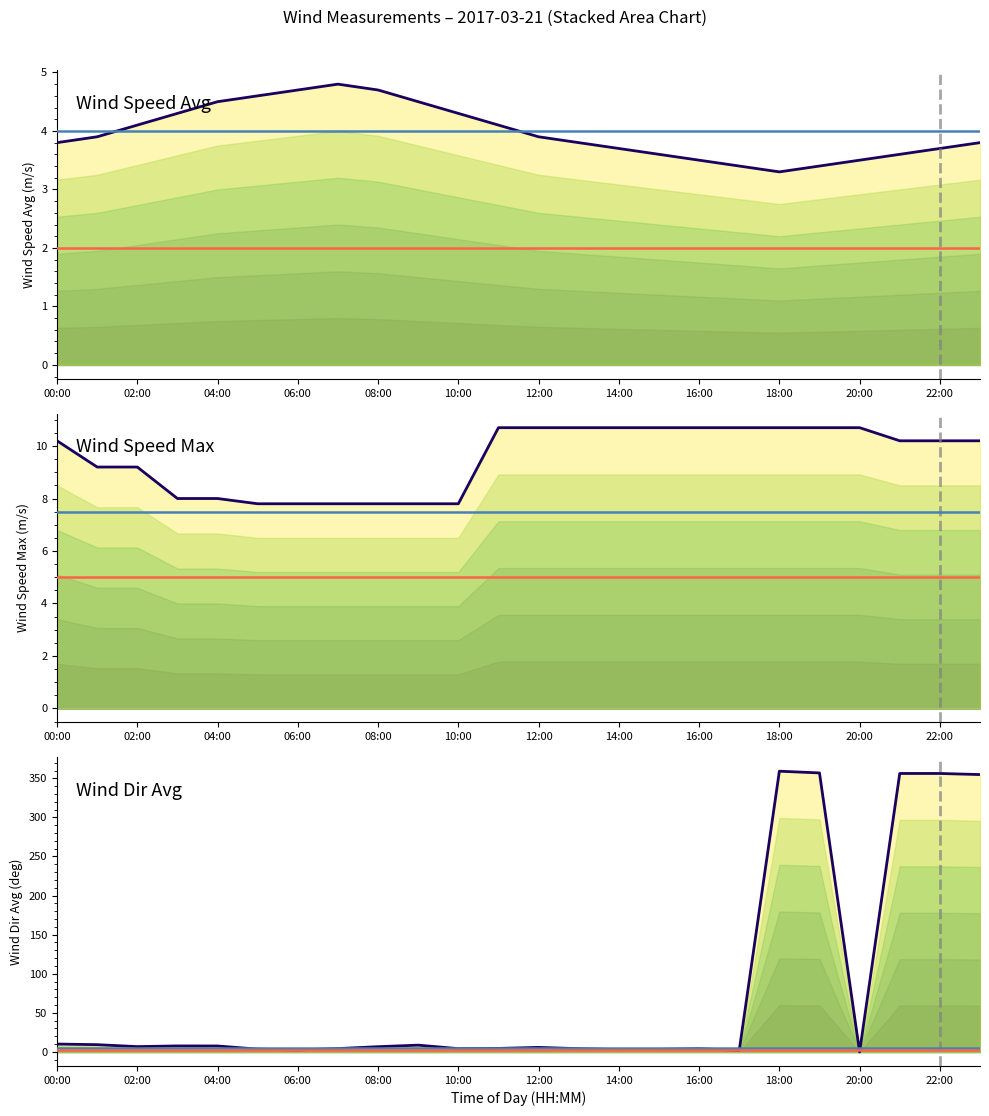

Which series has the largest range (max minus min)?

wind_dir_avg